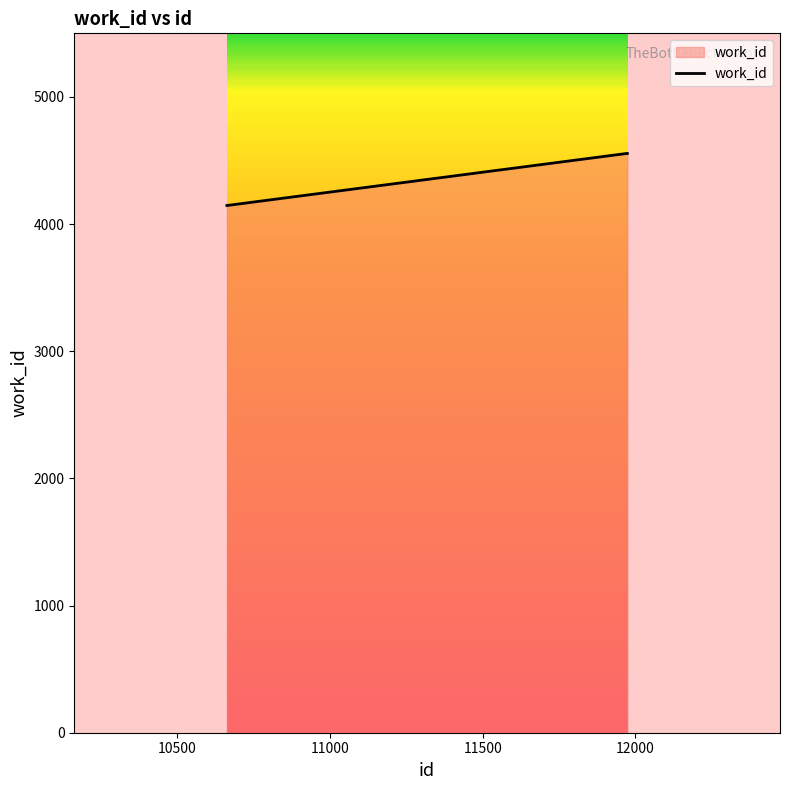

Reading right to left, list all the values displayed in this chart.

4555	4555	4146